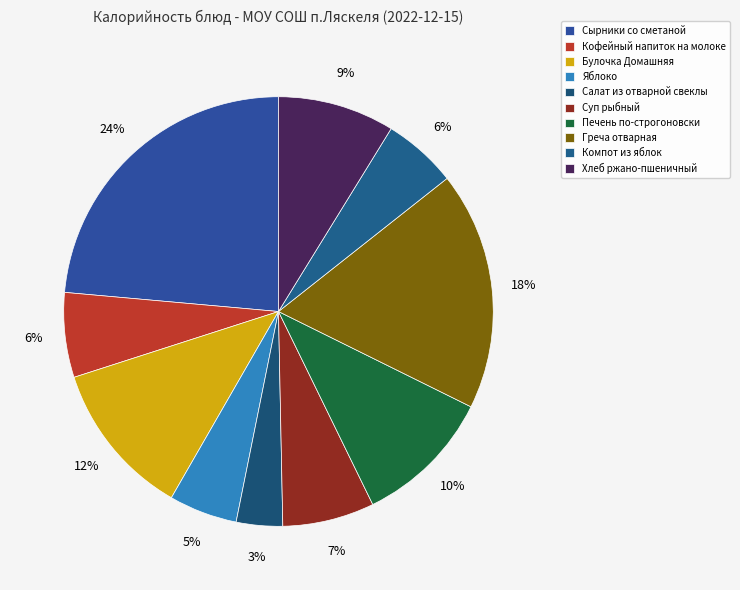

What portion of the pie excludes Хлеб ржано-пшеничный?

91.2%